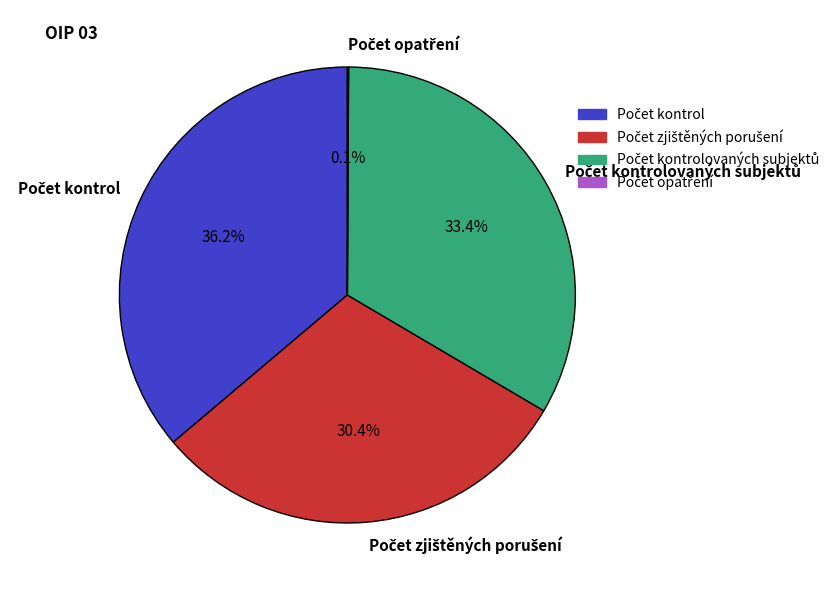

Is there any slice that represents more than half of the pie?

No